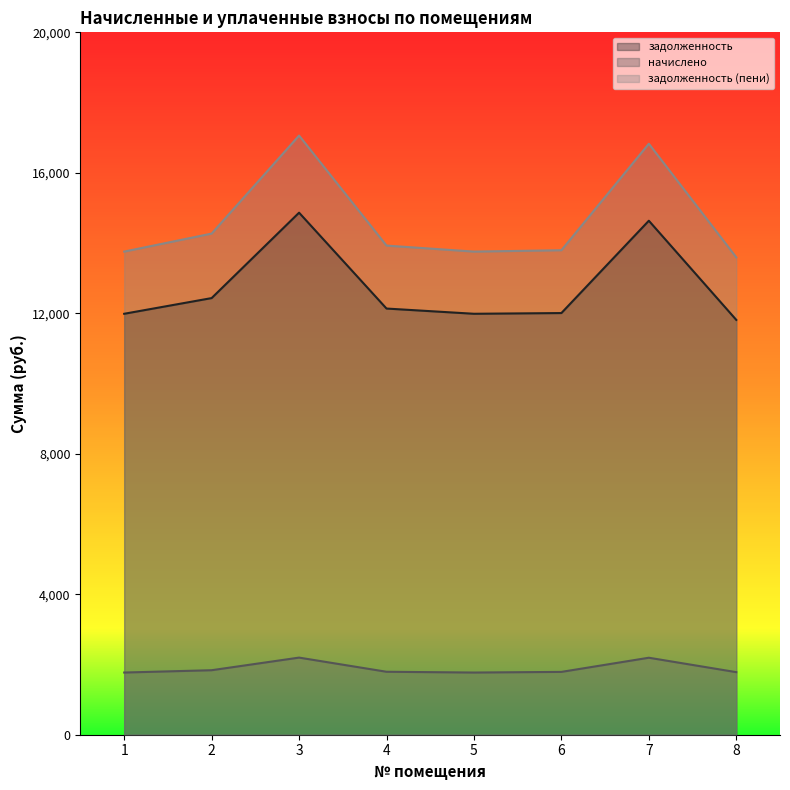

At how many categories does at least one series exceed 8589?

8